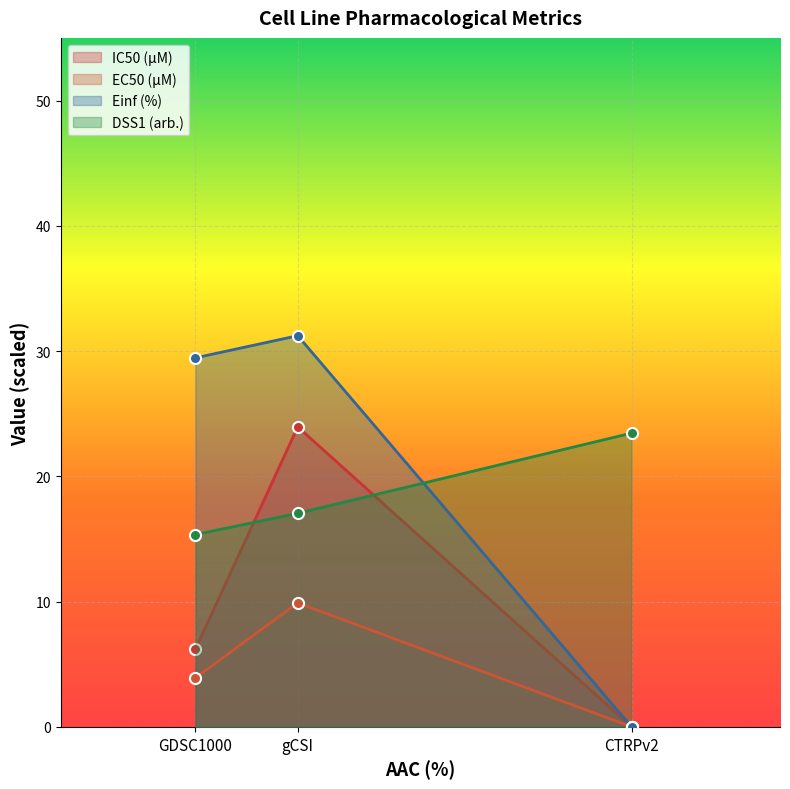

What is the difference between the maximum and minimum values in the DSS1 (arb.) series?

8.1